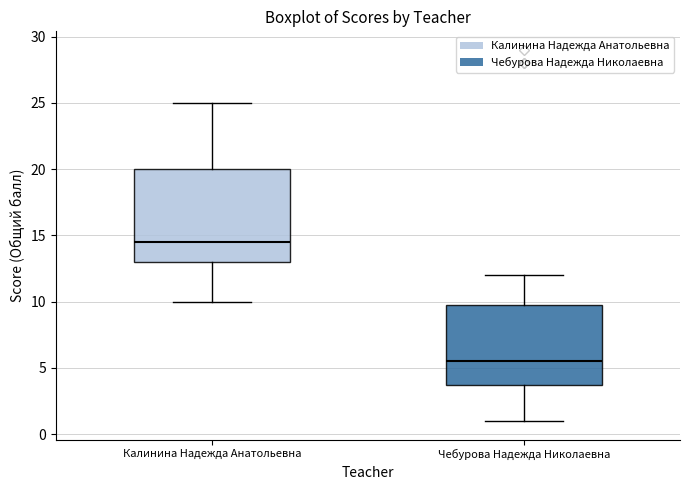

Reading left to right, read every box against the y-axis: the position of its median line, the range the box covers, and the ends of its whiskers. The values are not printed on the chart, so give them approximately, as read against the axis.

Калинина Надежда Анатольевна: median 14.5, box 13.0 to 20.0, whiskers 10.0 to 25.0
Чебурова Надежда Николаевна: median 5.5, box 4.0 to 10.0, whiskers 1.0 to 12.0